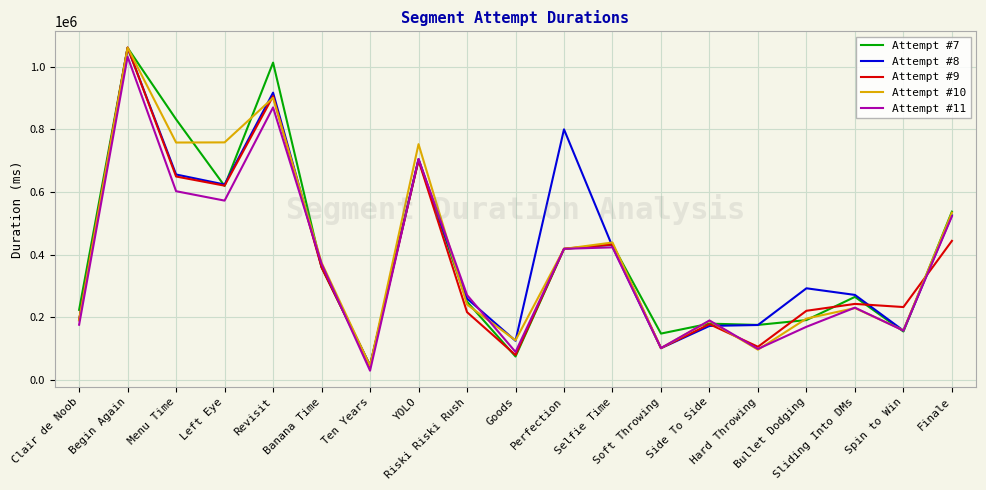

What is the minimum value shown in the chart?

28797